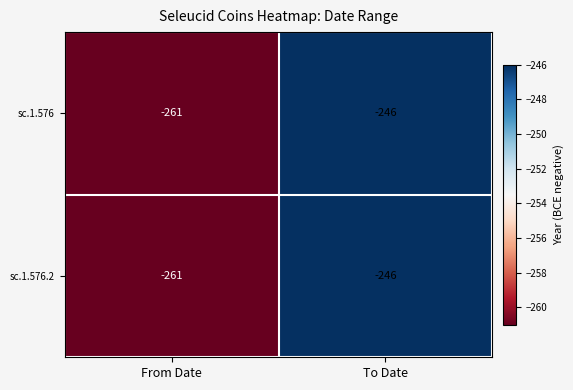

Is it true that sc.1.576.2 equals -427 at To Date?

False